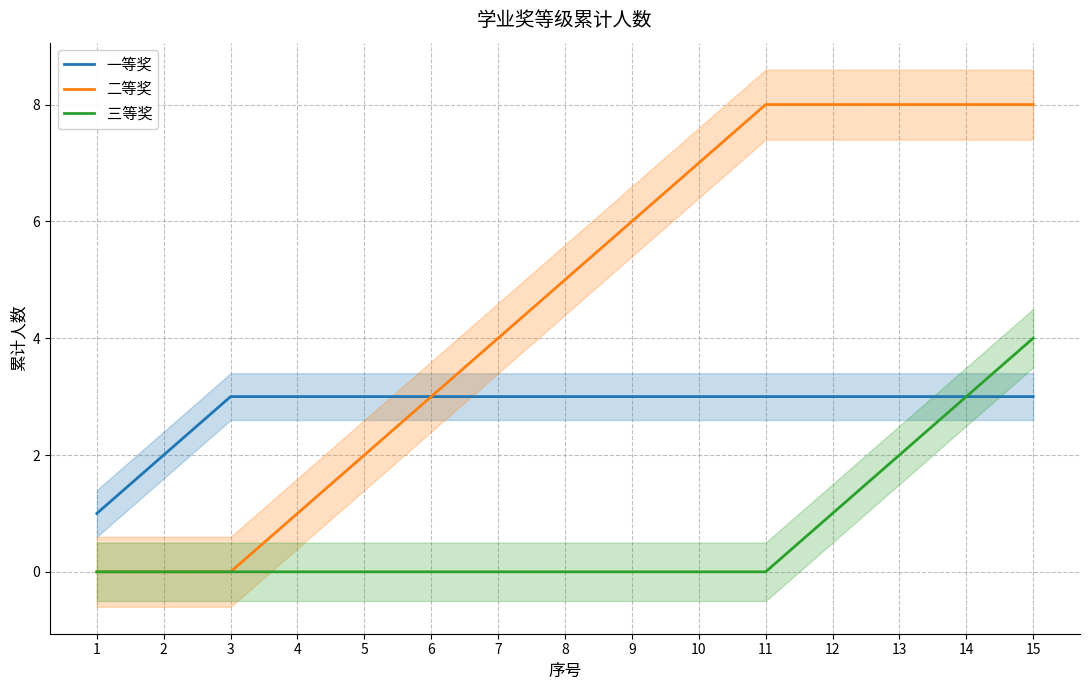

Is it true that 一等奖 equals 3 at 11?

True